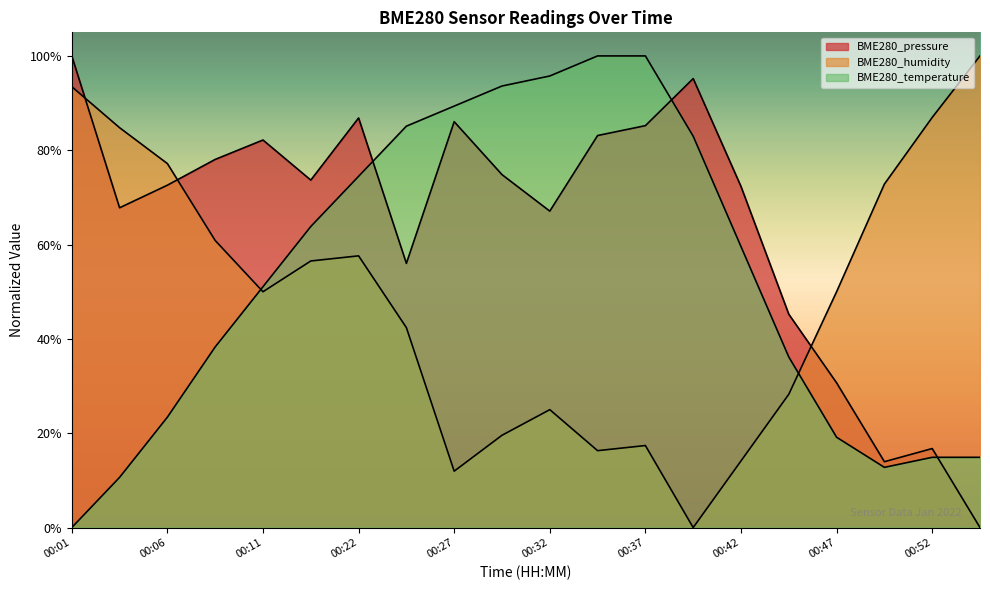

Where do BME280_pressure and BME280_humidity first cross each other?

00:01 and 00:04